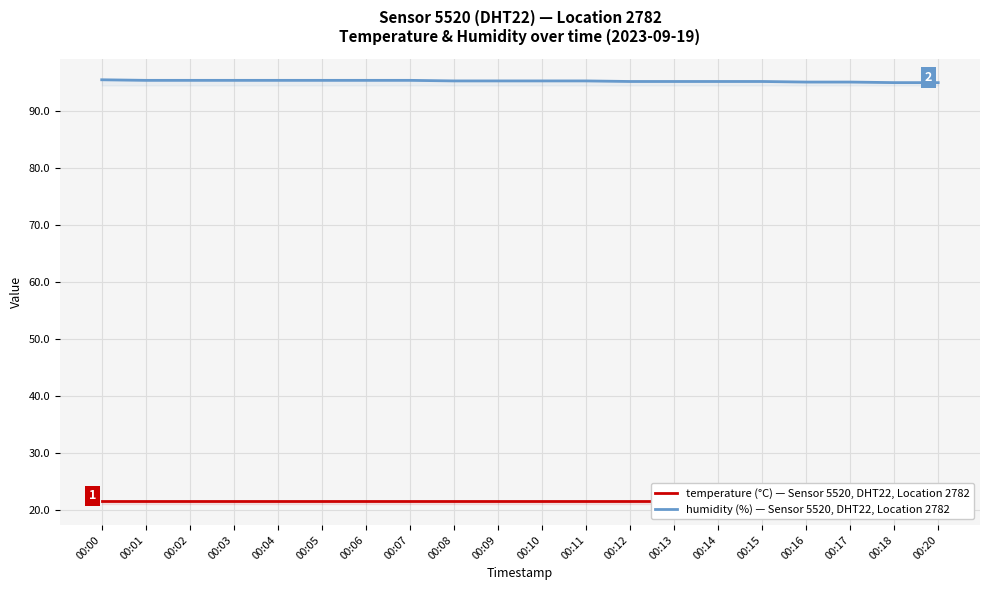

The value of temperature (°C) — Sensor 5520, DHT22, Location 2782 at 00:03 is 21.6. True or false?

True